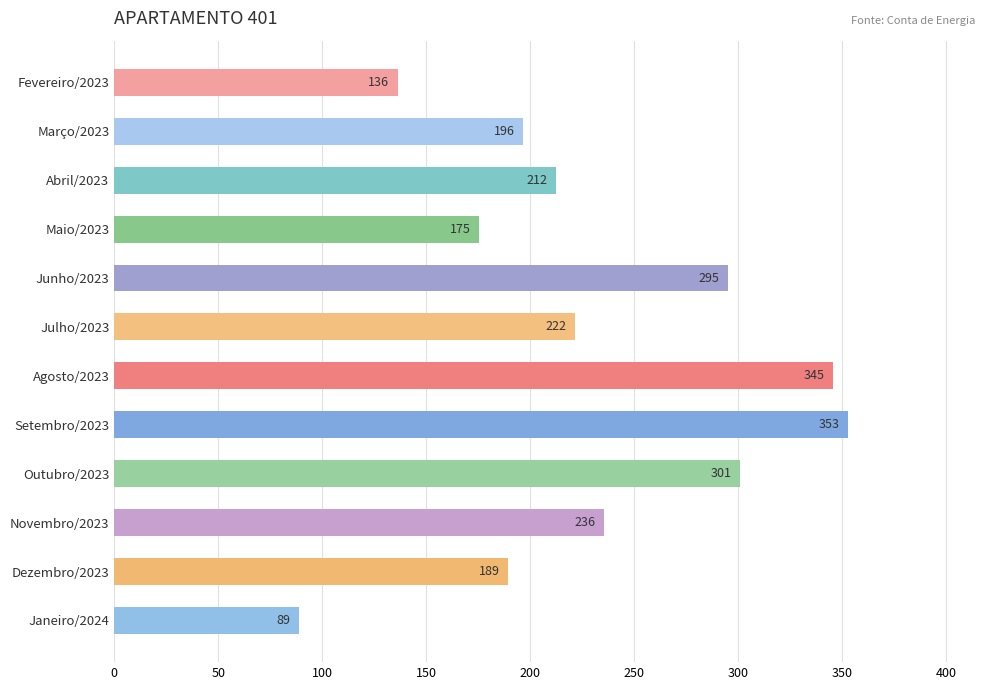

Approximately how many times larger is the value at Novembro/2023 compared to Fevereiro/2023?

1.7